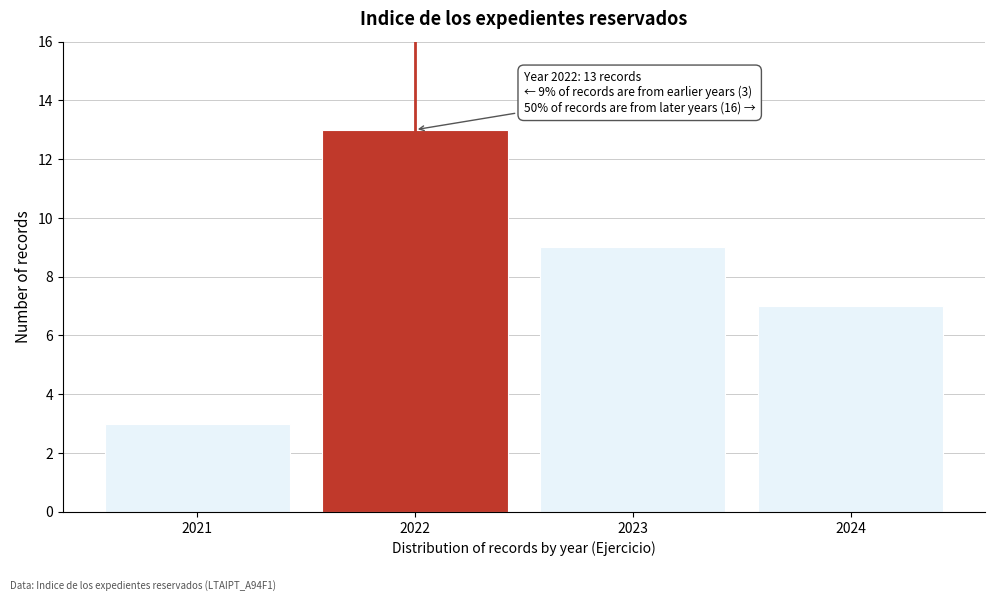

Which range on the x-axis has the tallest bar?

2021.5 to 2022.5